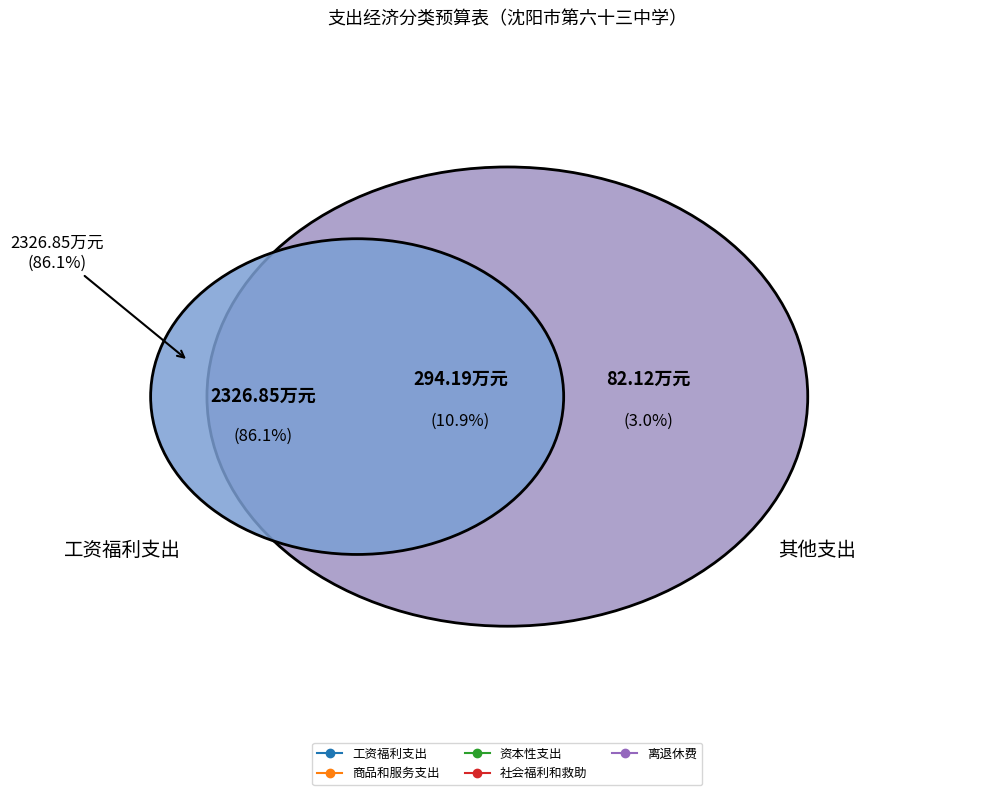

True or false: 社会福利和救助 accounts for 12% of the total.

False